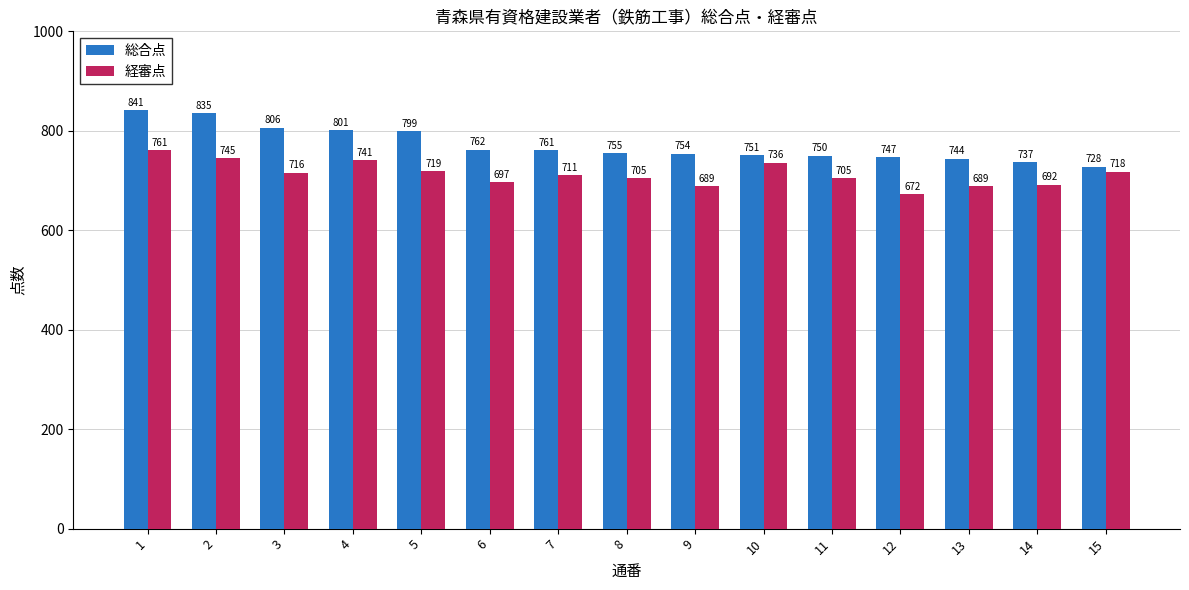

At which label is 経審点 closest to 716?

3